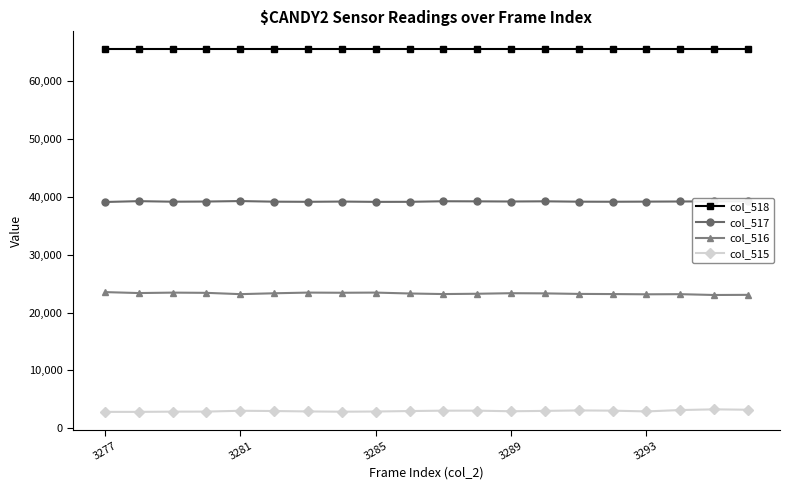

True or false: col_517 and col_515 cross at least once.

False